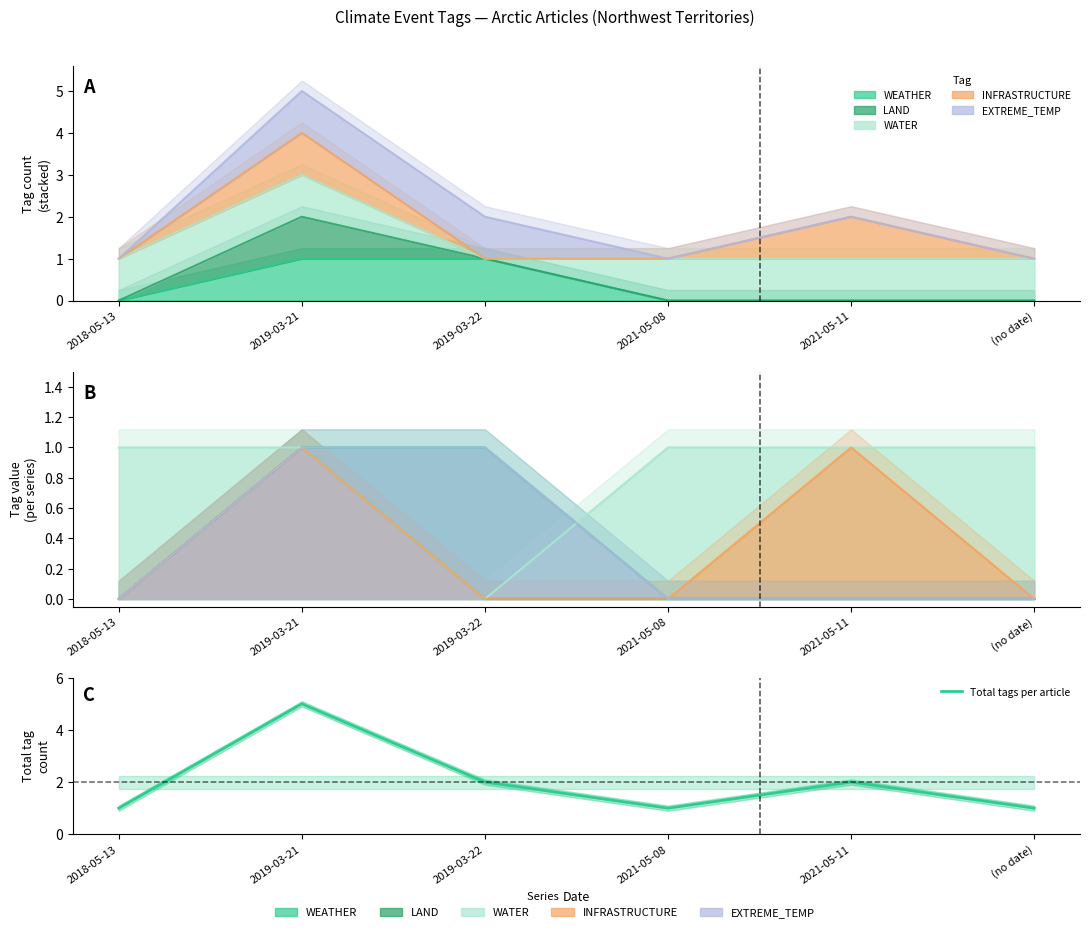

Count the number of categories in the chart.

6